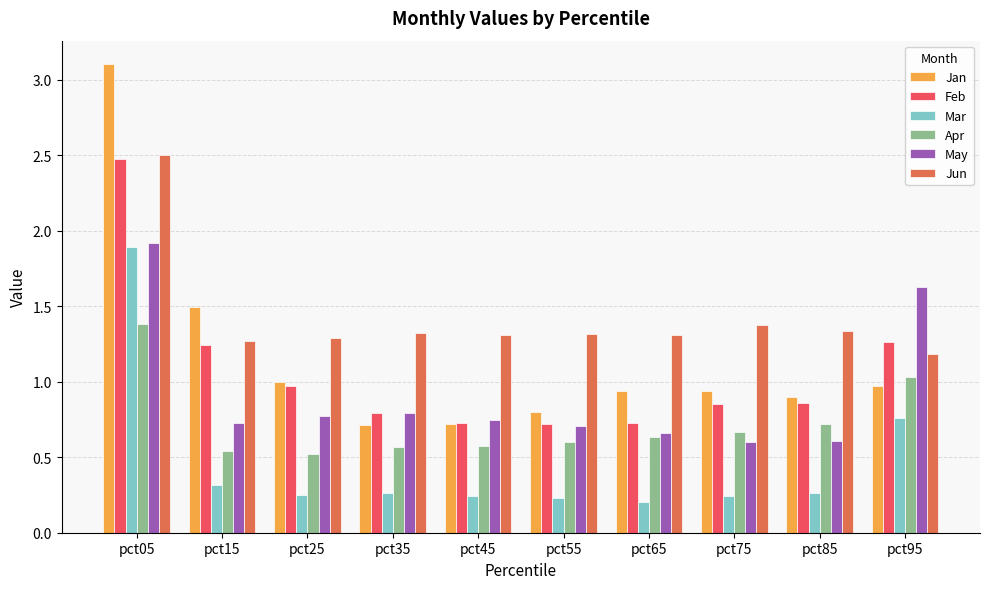

Between pct15 and pct75, which series saw the biggest shift?

Jan